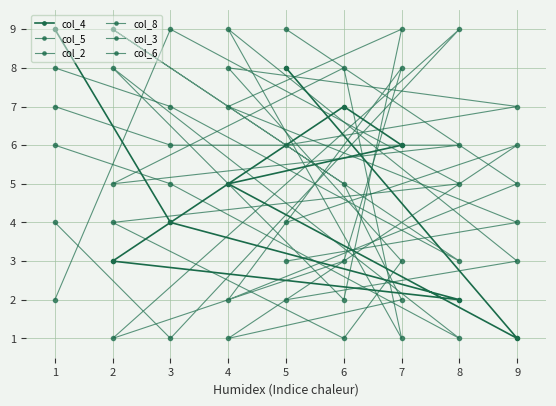

In col_5, how many points are lower than both neighbors (excluding endpoints)?

2